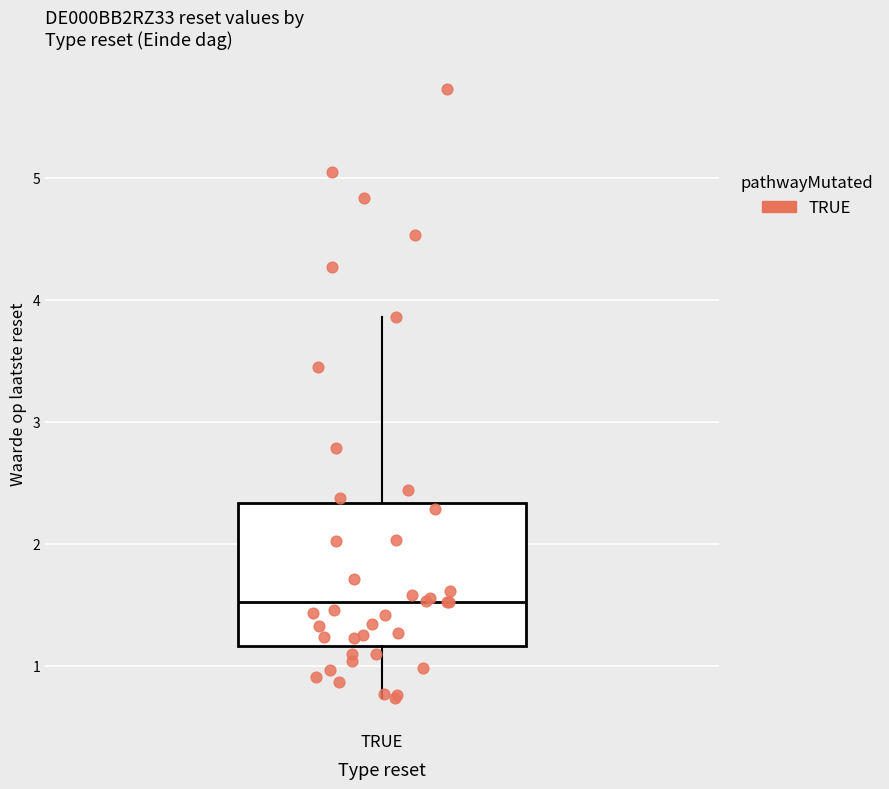

Read this box plot against the y-axis: the position of the median line, the range covered by the box, and the ends of both whiskers. The values are not printed on the chart, so give them approximately, as read against the axis.

median 1.5, box 1.2 to 2.3, whiskers 0.7 to 3.9